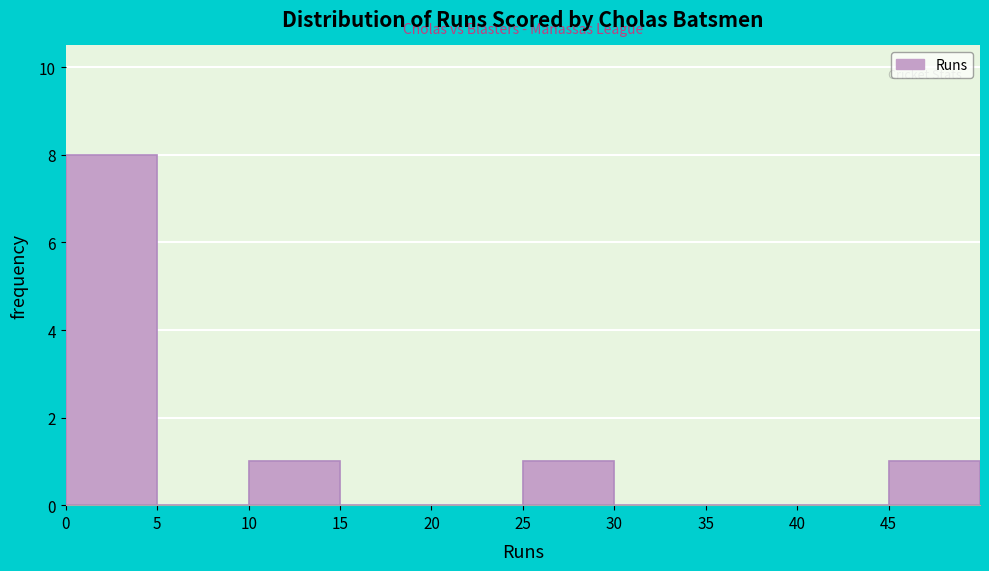

Which range on the x-axis has the tallest bar?

0 to 5